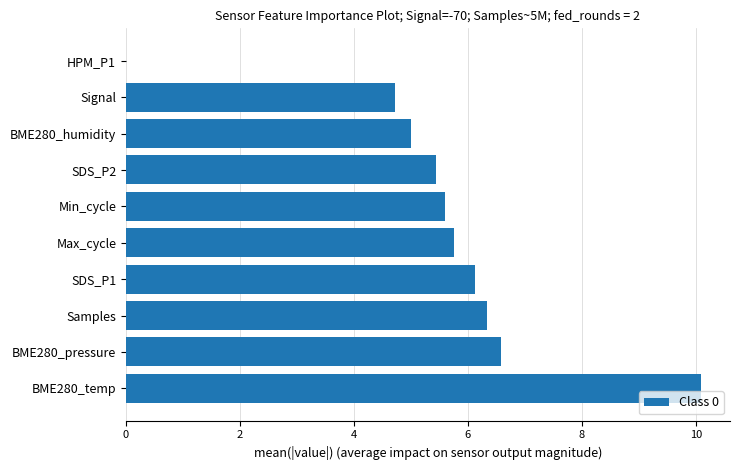

The value at Max_cycle is 8.5. True or false?

False